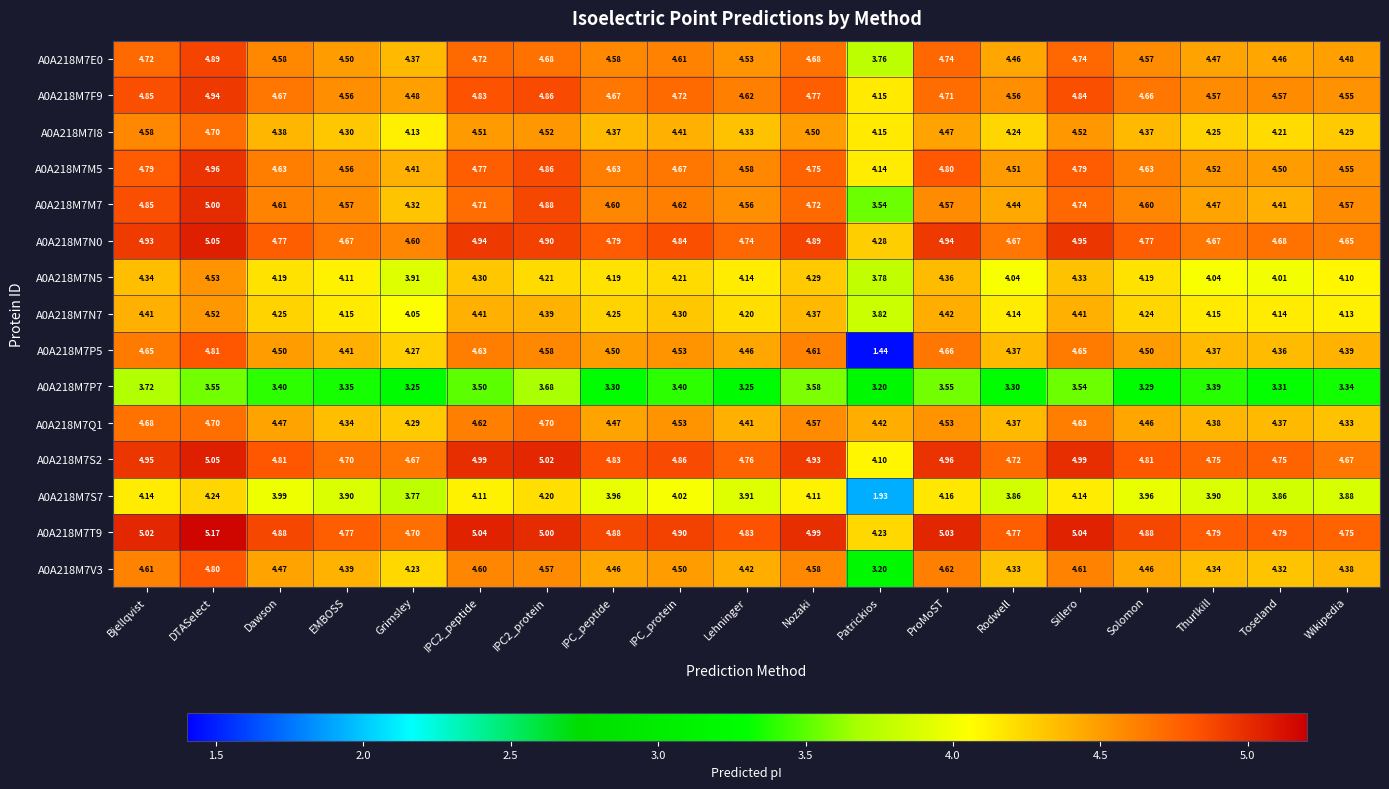

Which category has the highest value across all series?

DTASelect